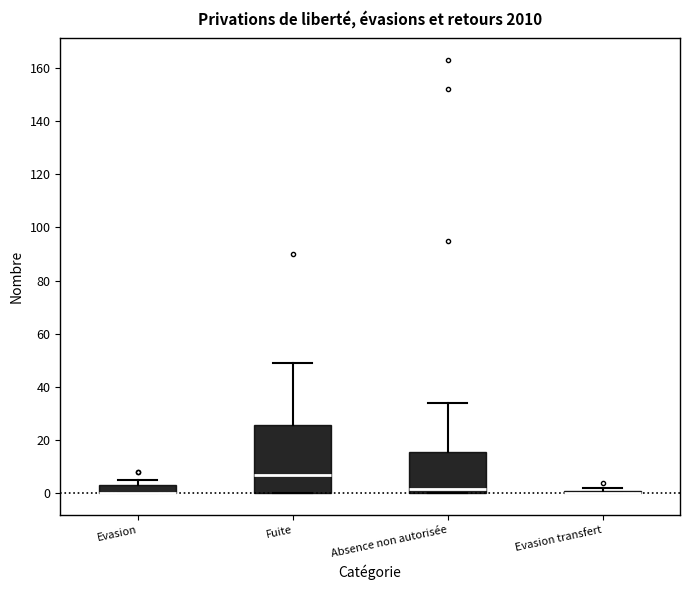

Comparing the boxes themselves (not the whiskers), which one is the tallest?

Fuite